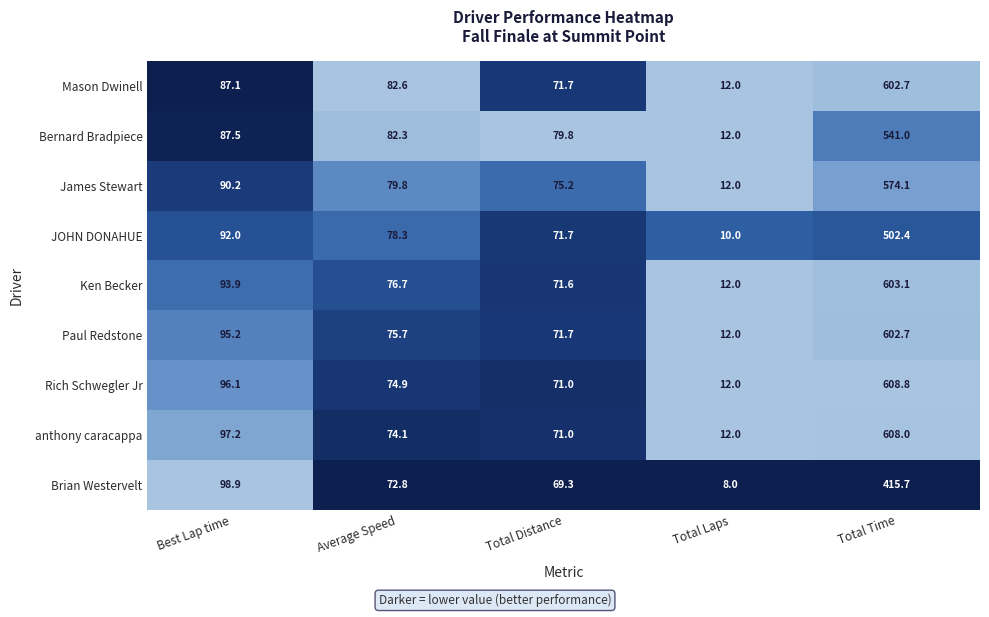

Which series changed the most between Total Laps and Total Time?

Rich Schwegler Jr